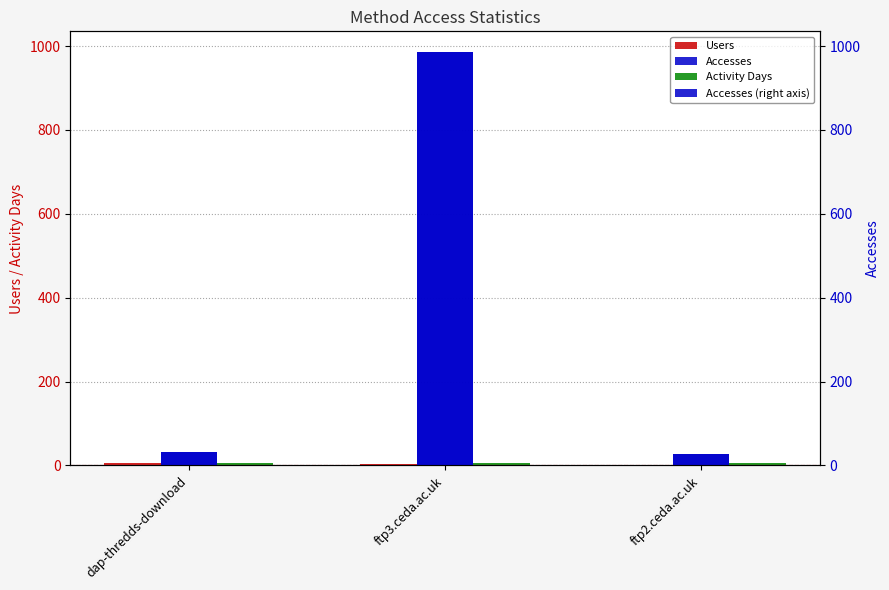

Which series has the largest total across all categories?

Accesses